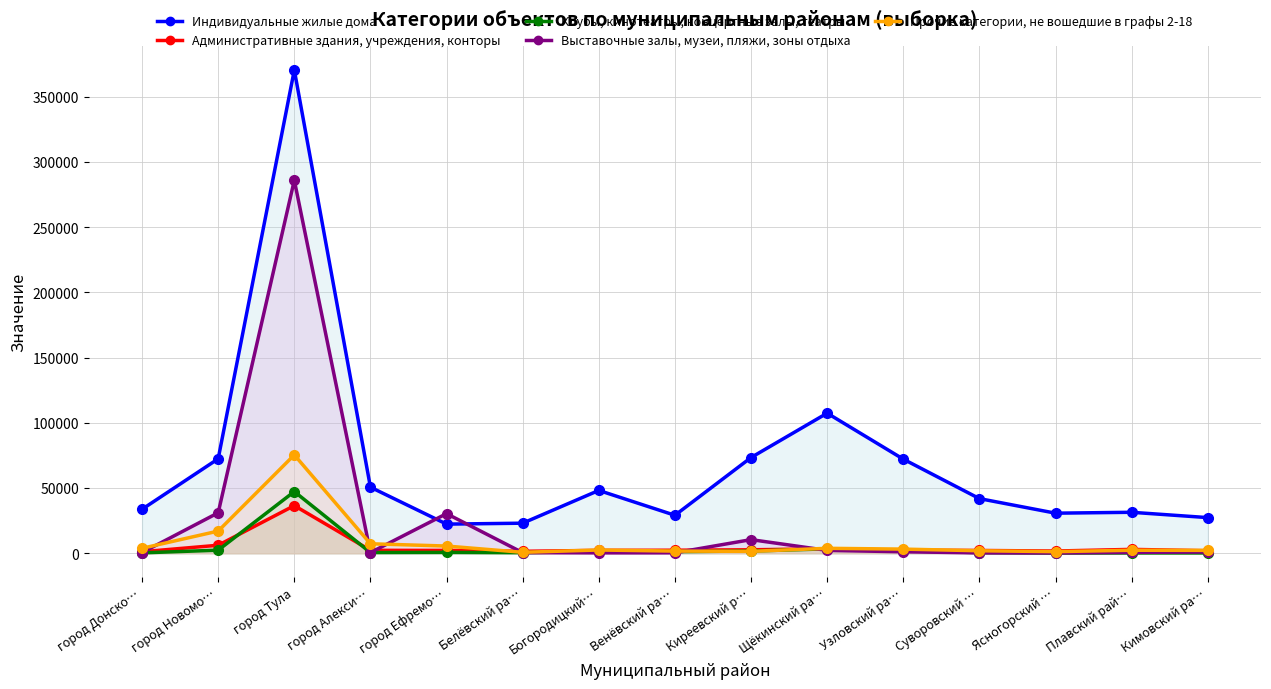

Where do Выставочные залы, музеи, пляжи, зоны отдыха and Прочие категории, не вошедшие в графы 2-18 first cross each other?

город Донско… and город Новомо…